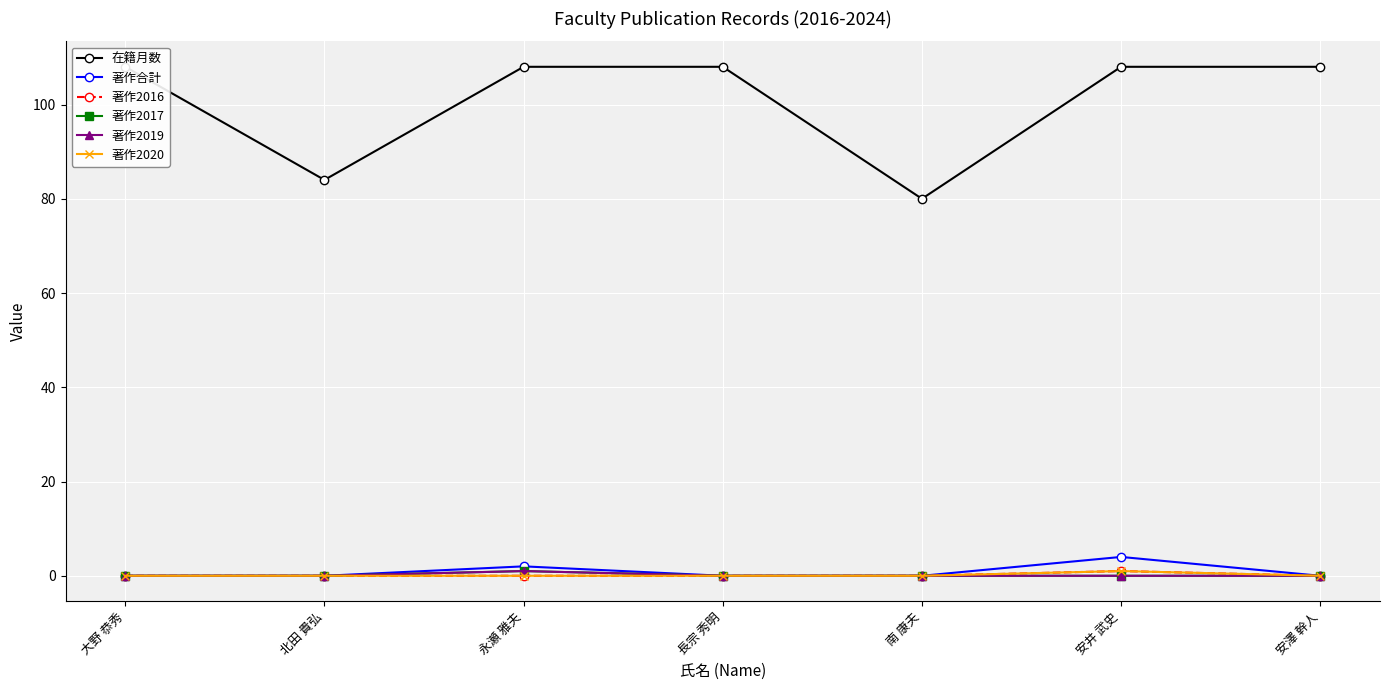

Rank the series at 安澤 幹人 from lowest to highest value.

著作合計, 著作2016, 著作2017, 著作2019, 著作2020, 在籍月数